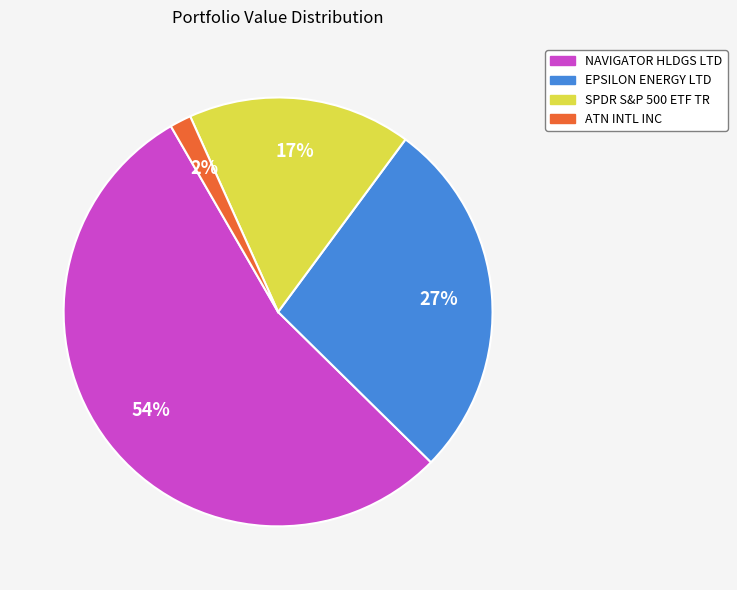

Is there a majority slice in this chart?

Yes